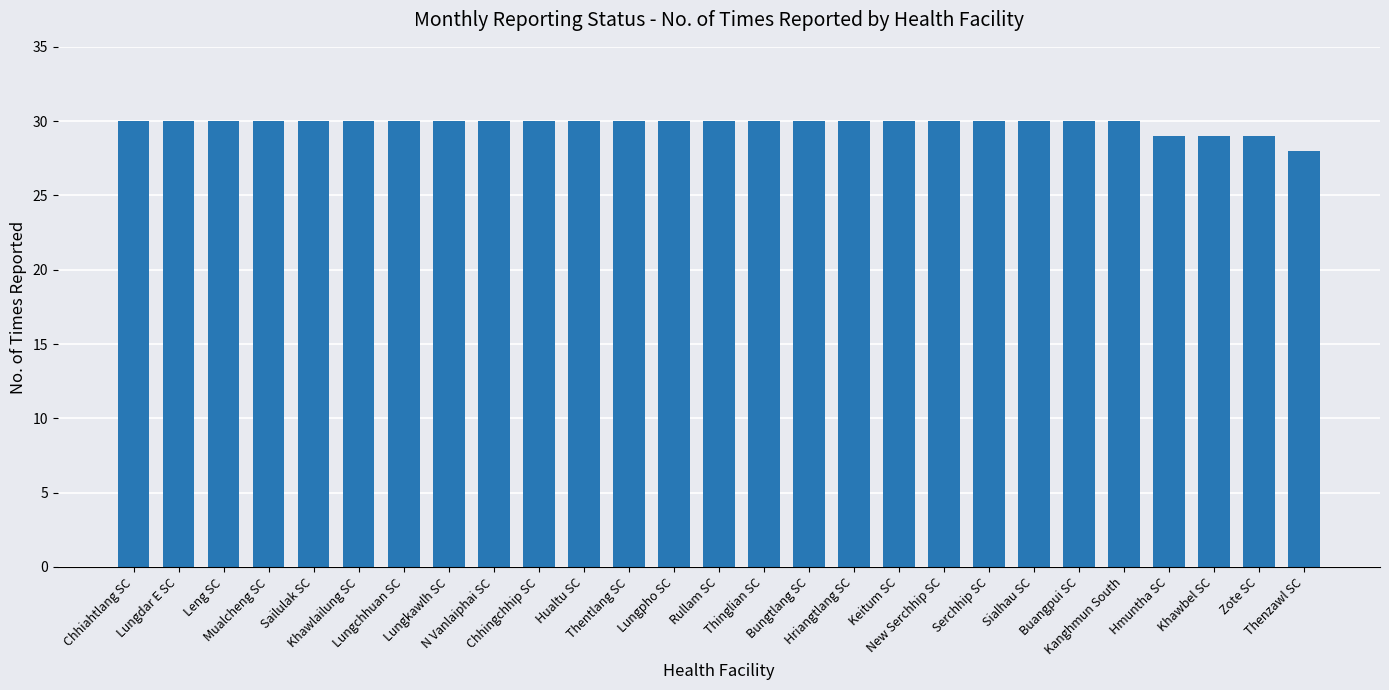

What is the average value?

30